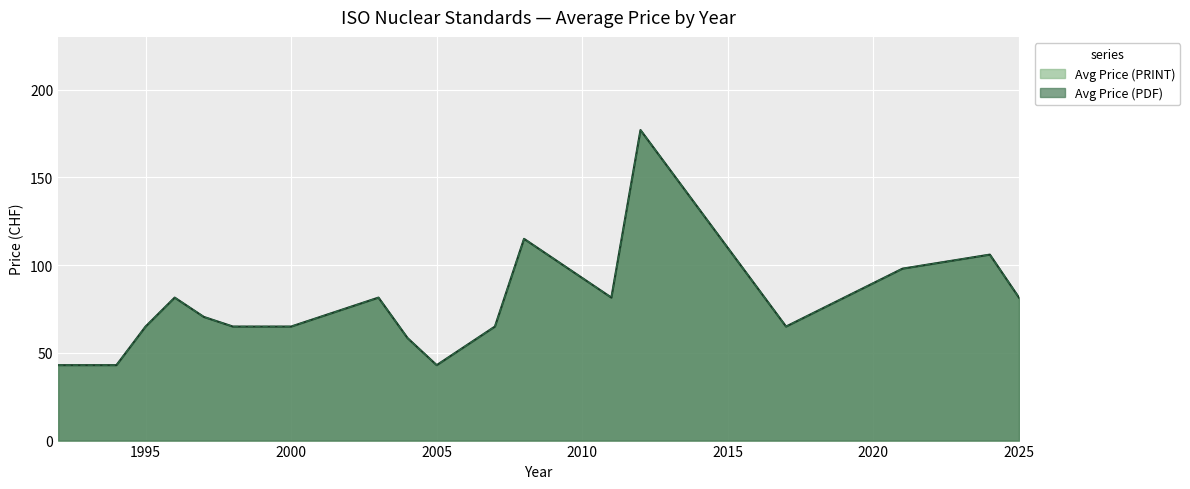

True or false: Avg Price (PRINT) and Avg Price (PDF) intersect in this chart.

False